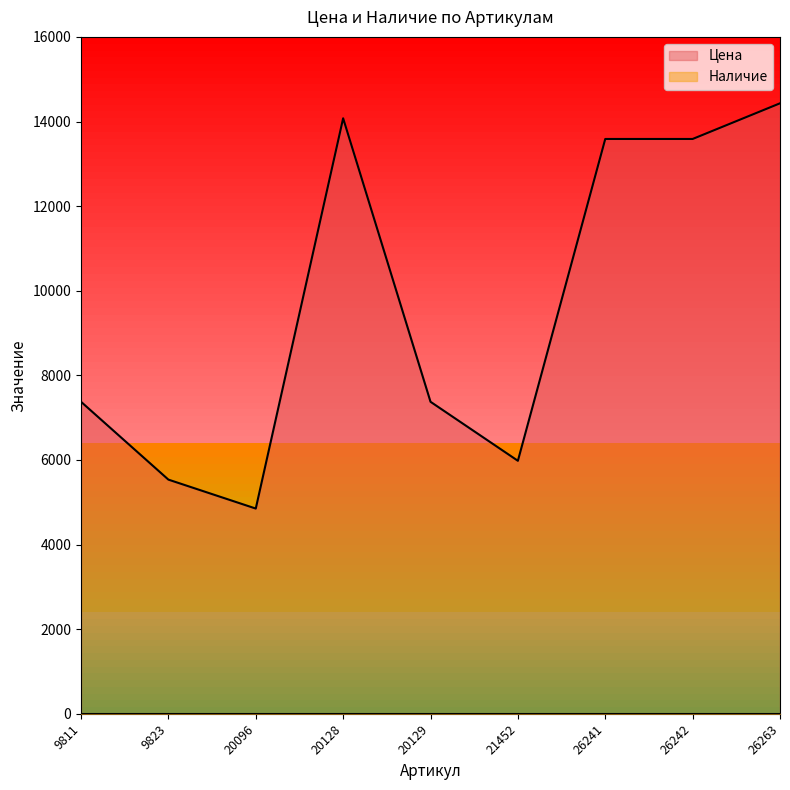

Does the chart display data point markers on the line(s)?

No